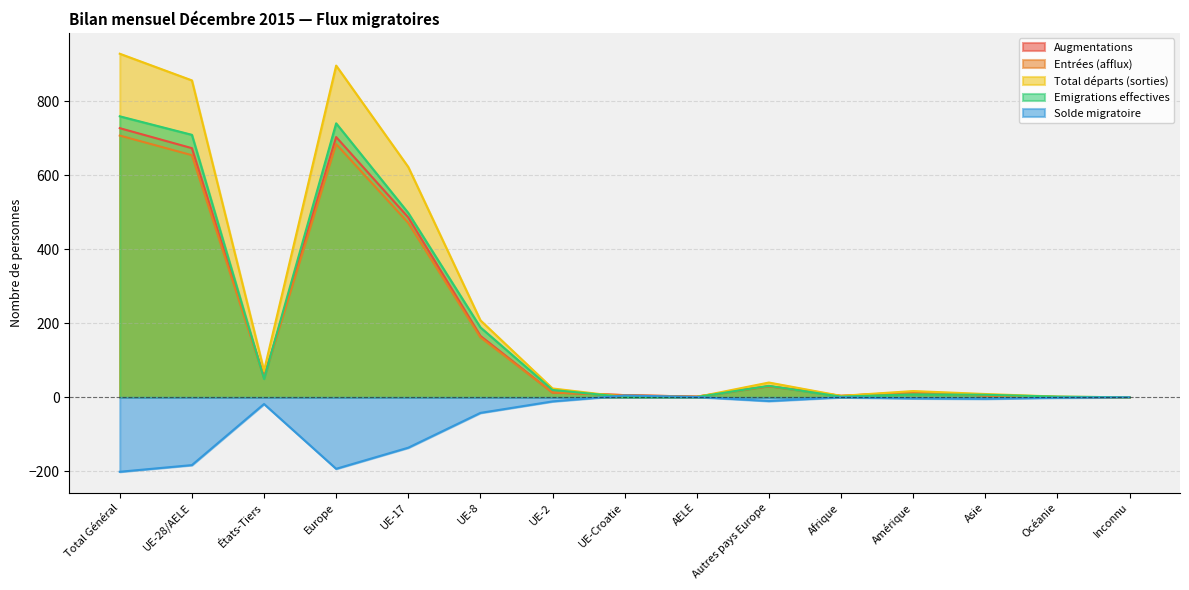

Where do Augmentations and Total départs (sorties) first cross each other?

UE-2 and UE-Croatie